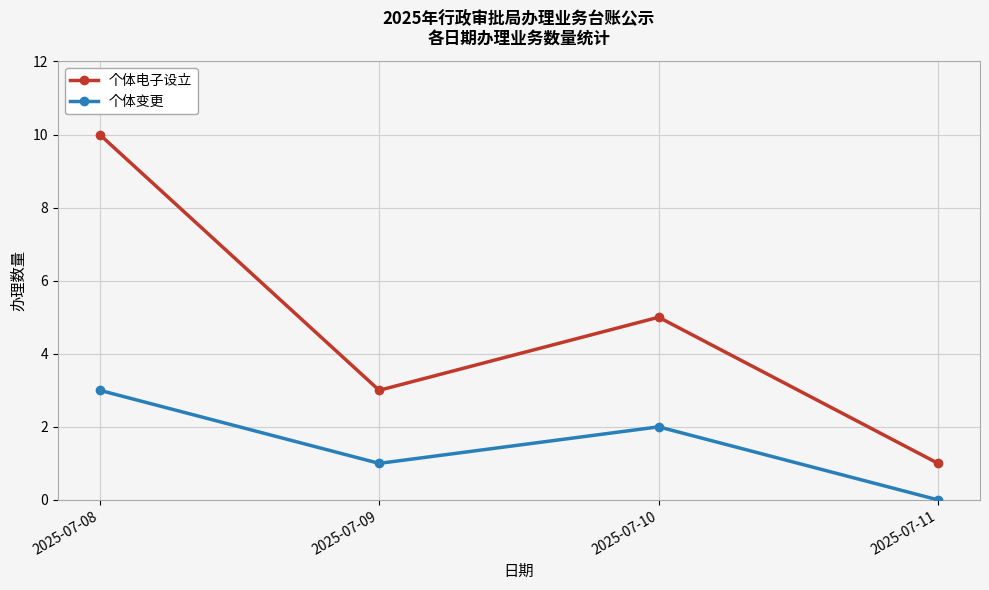

How many 个体变更 values are between 1 and 3?

3